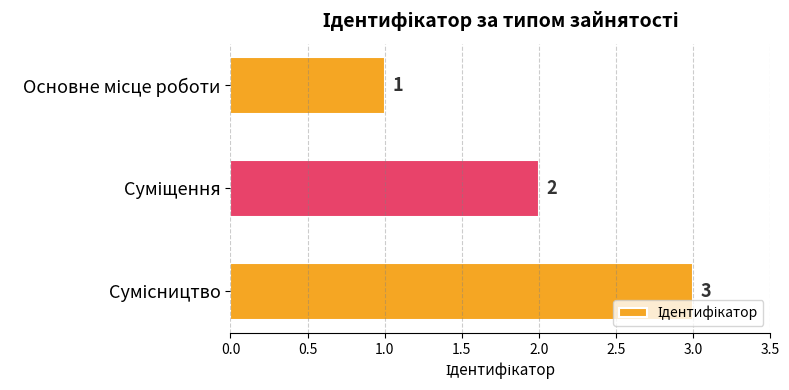

How many values are between 1 and 3?

3